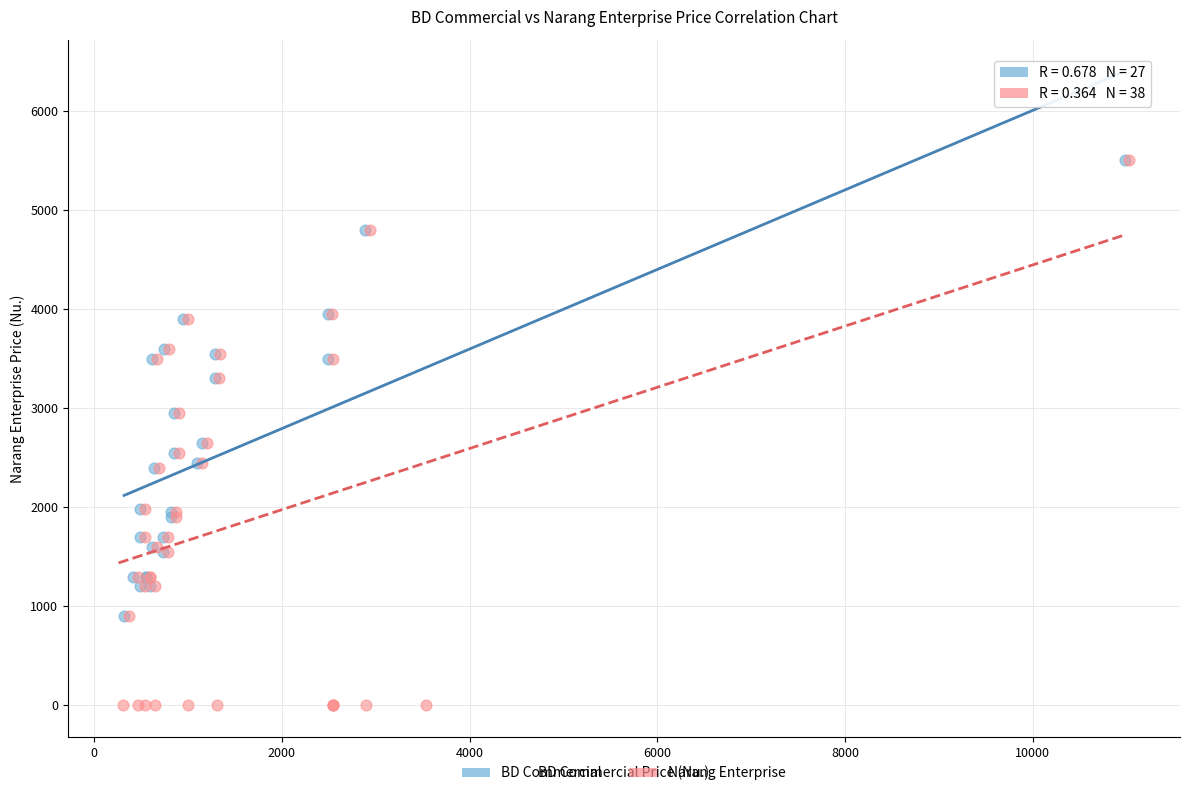

Which series has the largest Y range (max minus min)?

Narang Enterprise